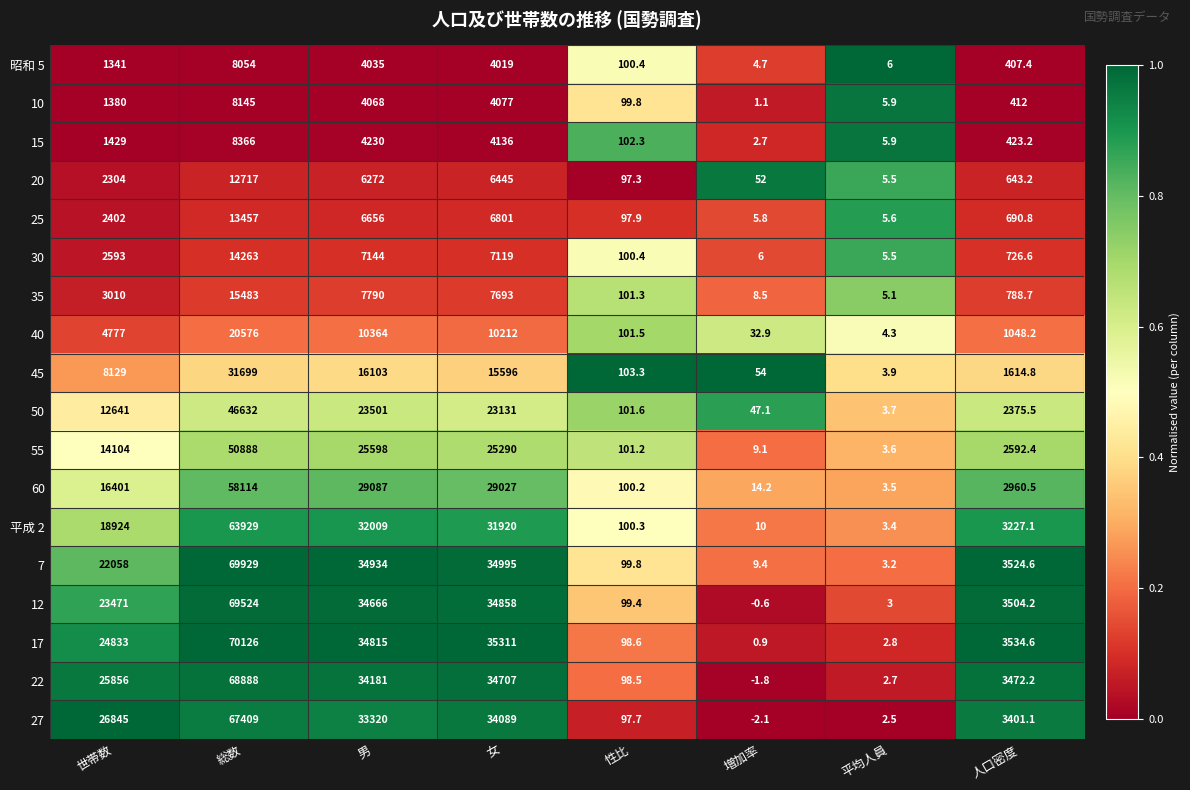

Which series has the largest total across all categories?

17